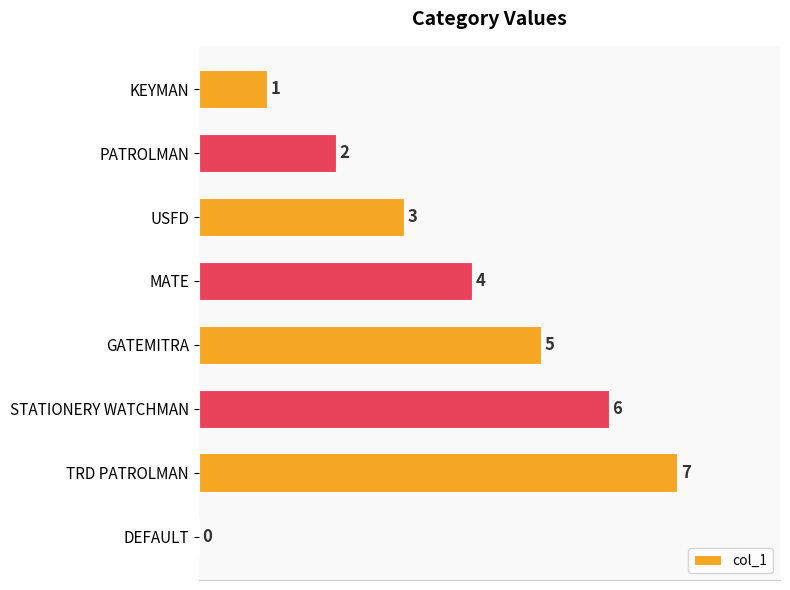

Which category has the highest value across all series?

TRD PATROLMAN